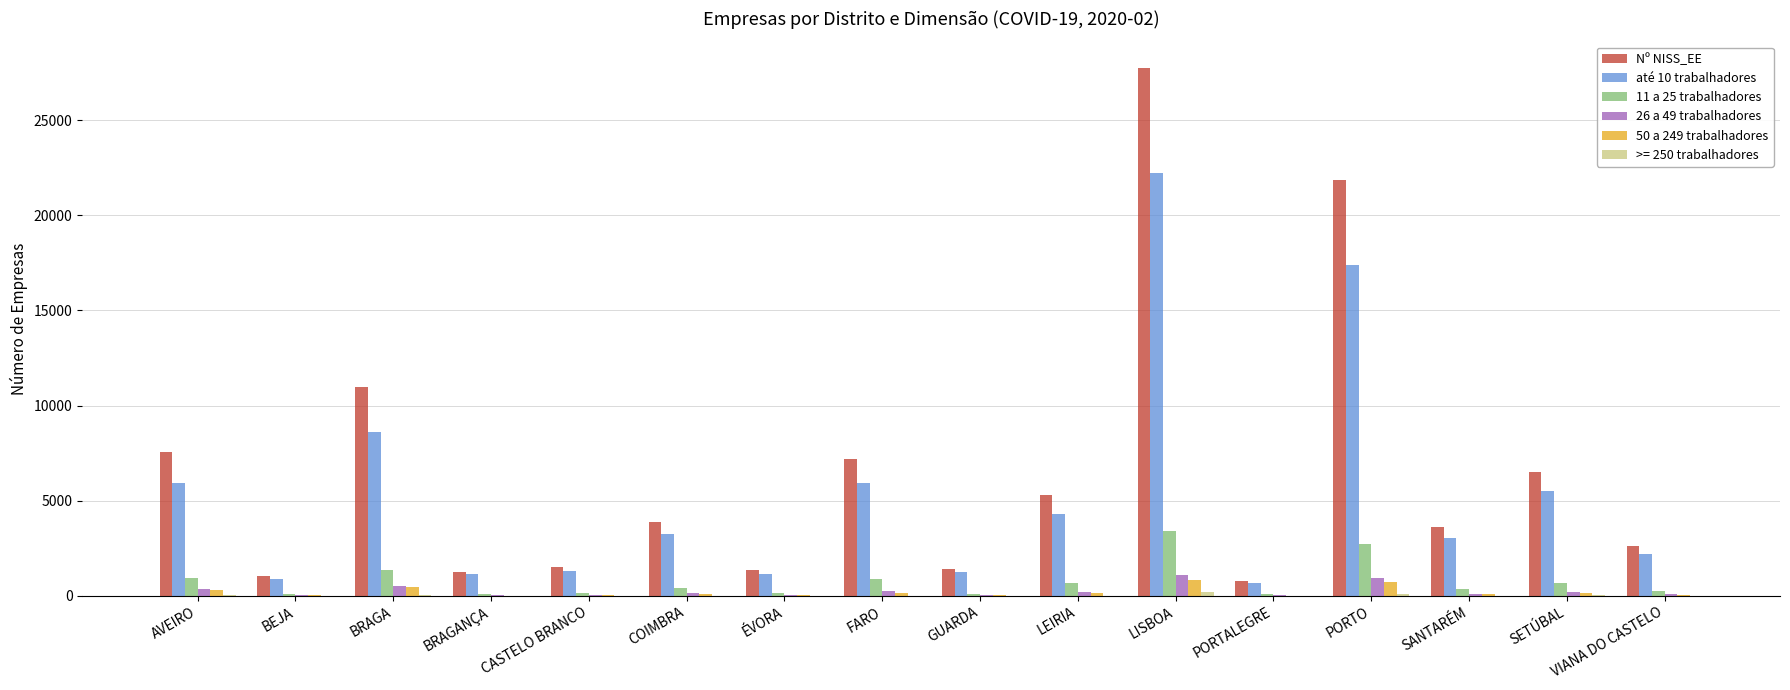

Is it true that até 10 trabalhadores equals 3708 at BRAGA?

False